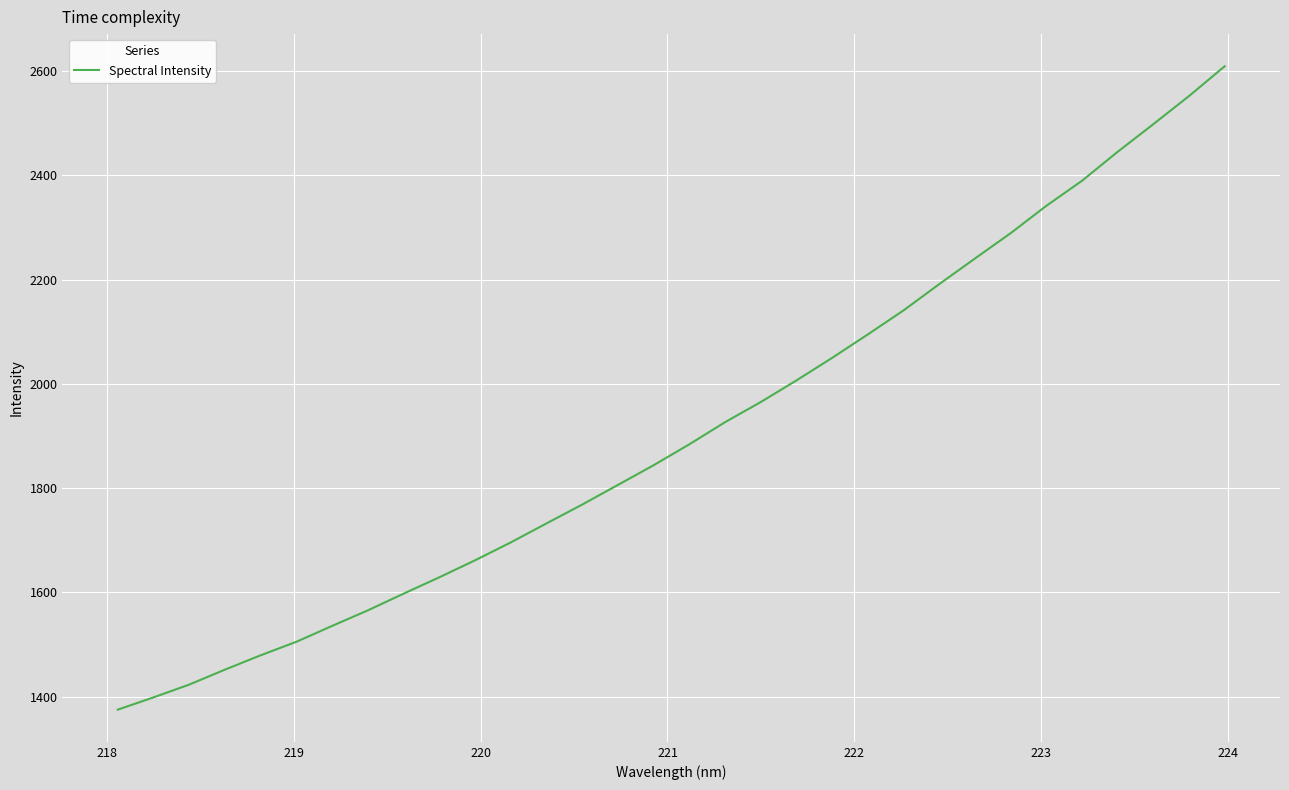

What is the greatest value displayed?

2608.9